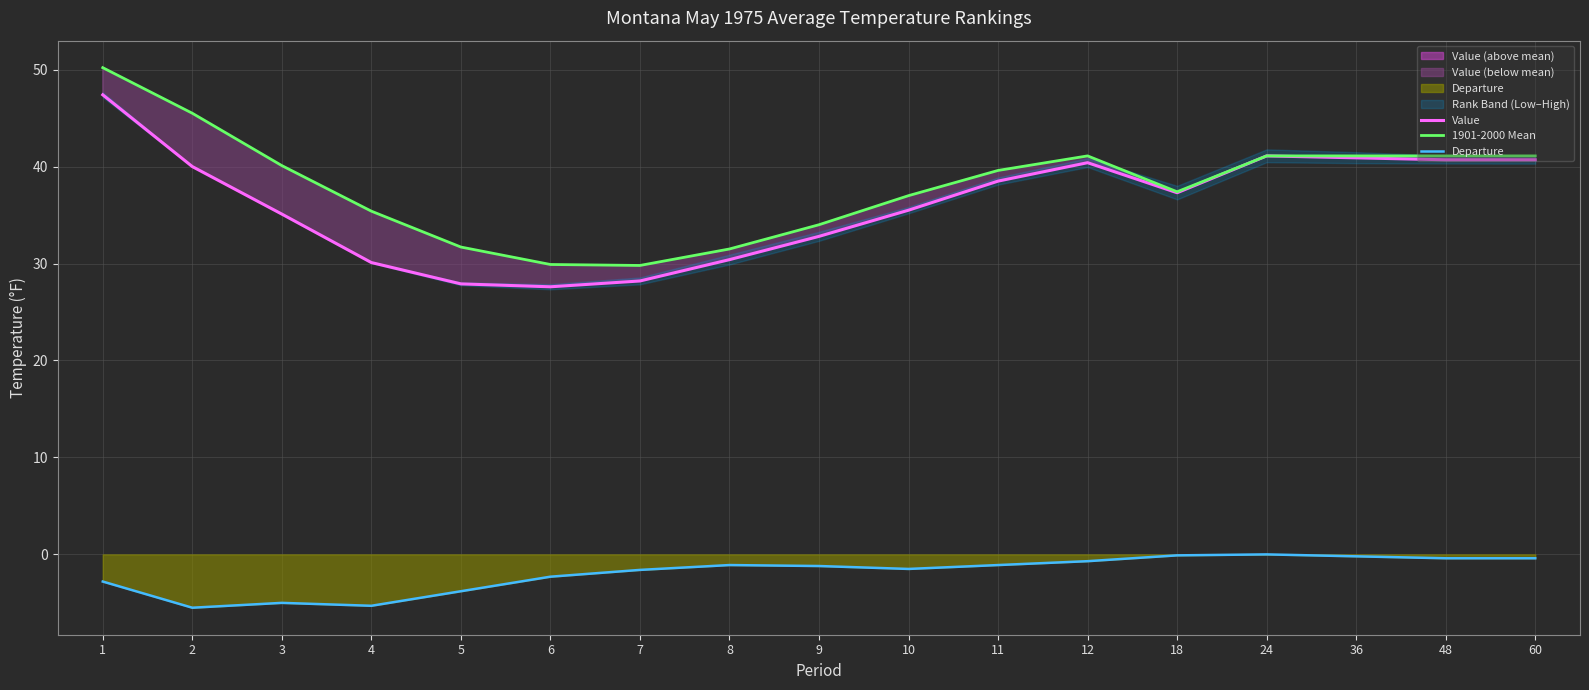

At which category does 1901-2000 Mean reach its first local peak?

12